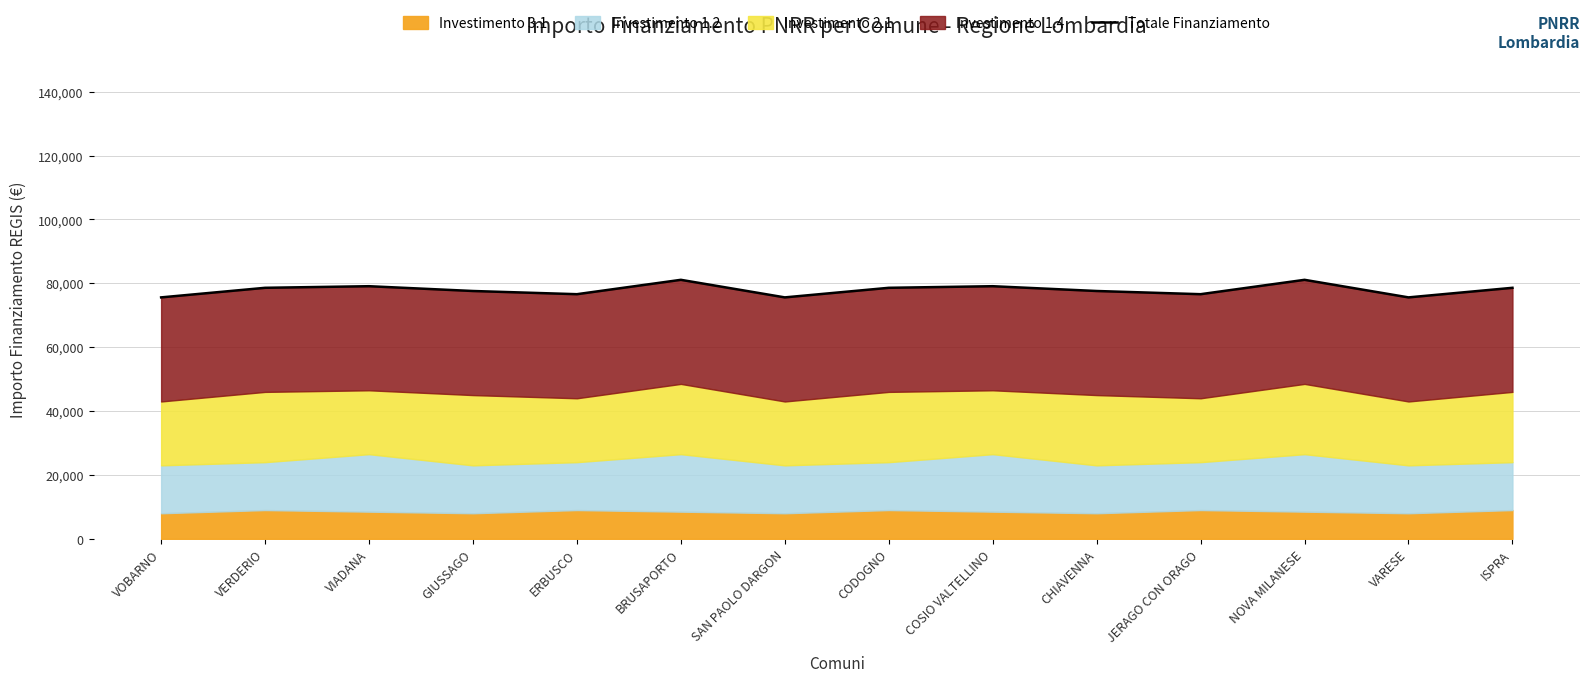

The value at VARESE is 75589. True or false?

True